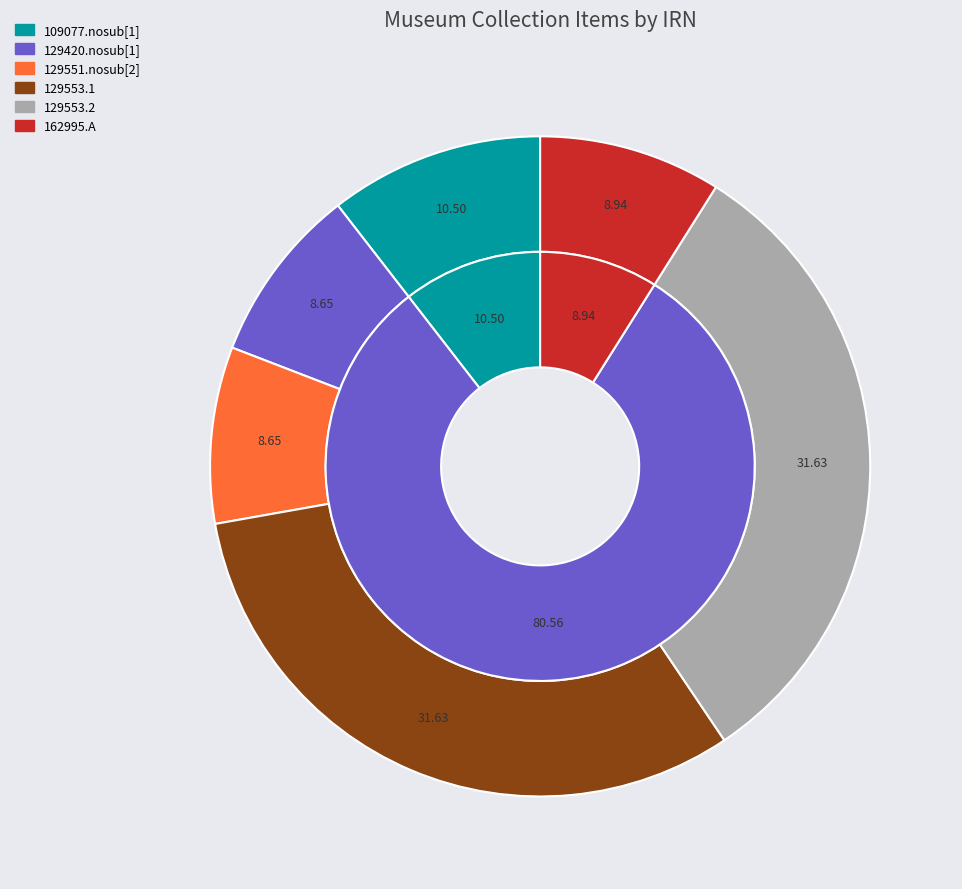

Rank the categories by value from highest to lowest.

129553.1, 129553.2, 109077.nosub[1], 162995.A, 129551.nosub[2], 129420.nosub[1]